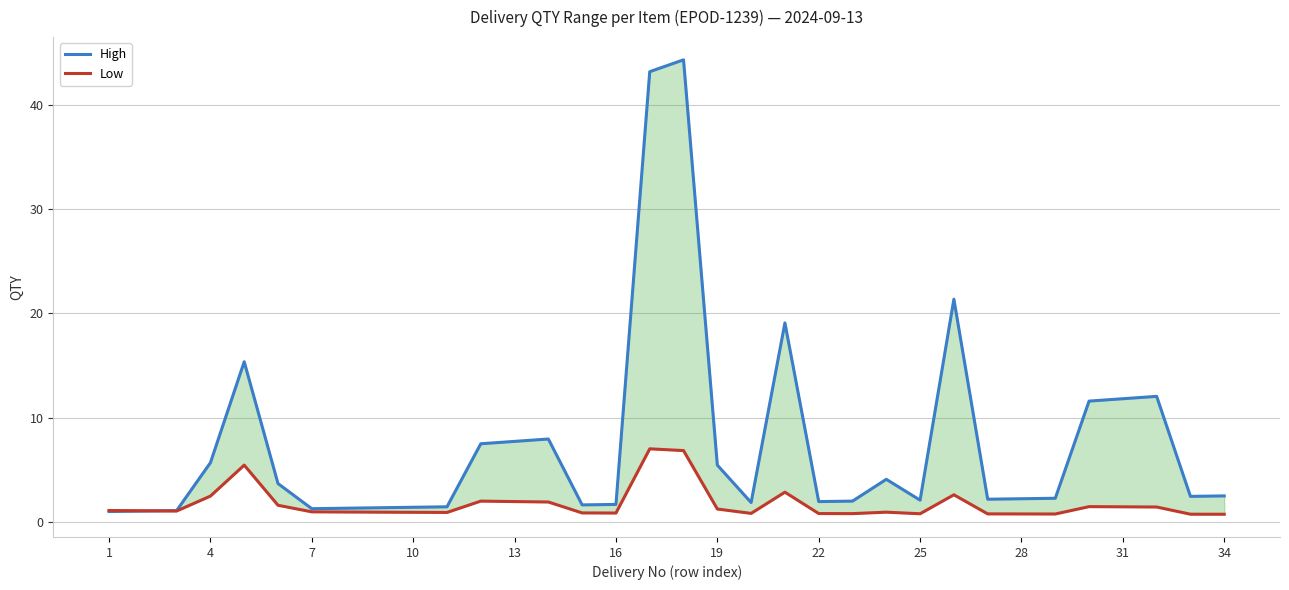

In High, how many points are higher than both neighbors (excluding endpoints)?

7